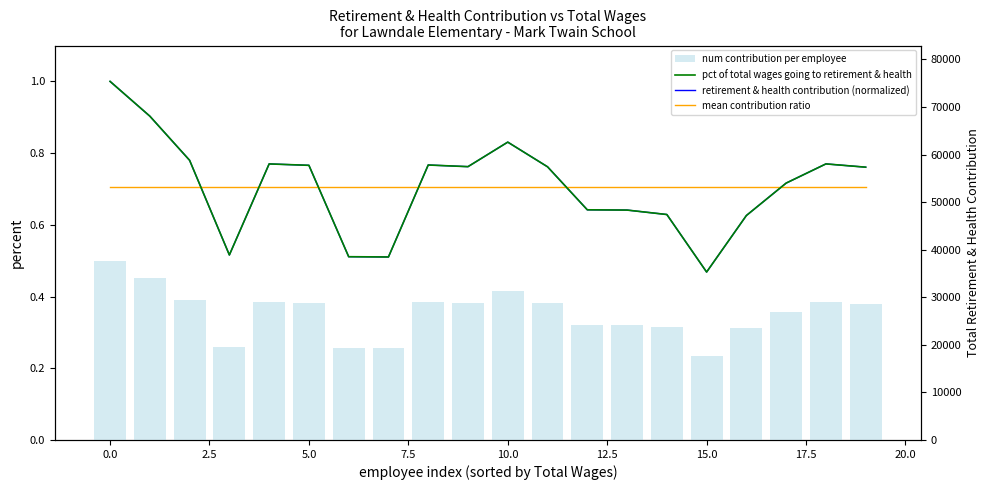

Which series changed the most between 12 and 16?

num contribution per employee